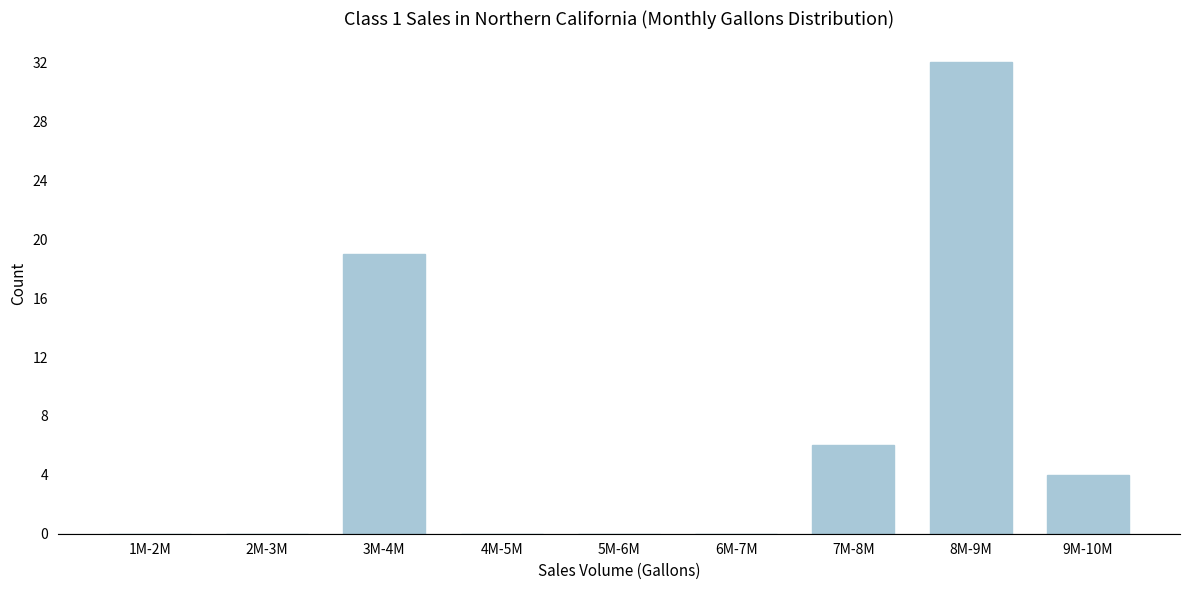

Reading right to left, what are all the values shown in this chart?

9M-10M=4	8M-9M=32	7M-8M=6	6M-7M=0	5M-6M=0	4M-5M=0	3M-4M=19	2M-3M=0	1M-2M=0